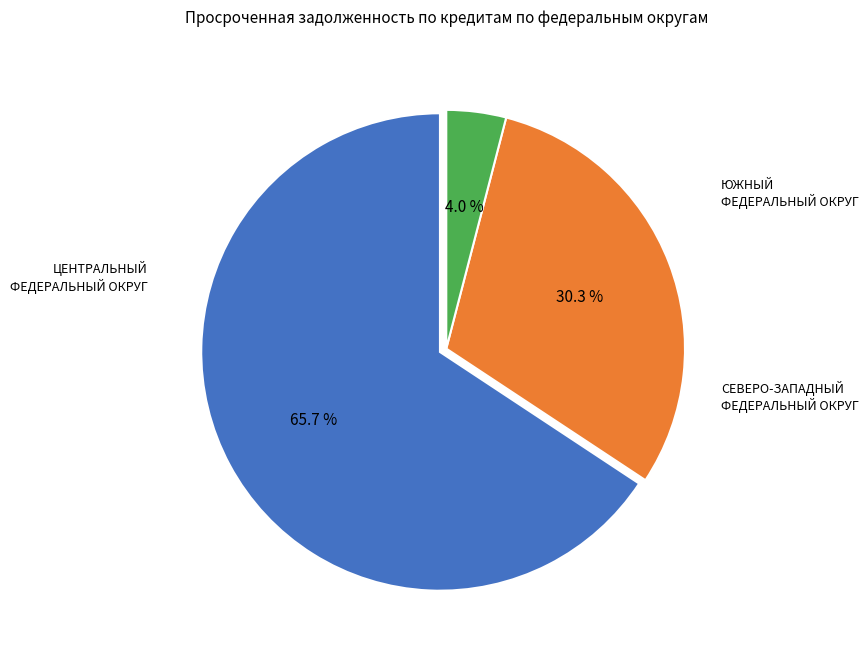

Count the number of slices in the pie.

3